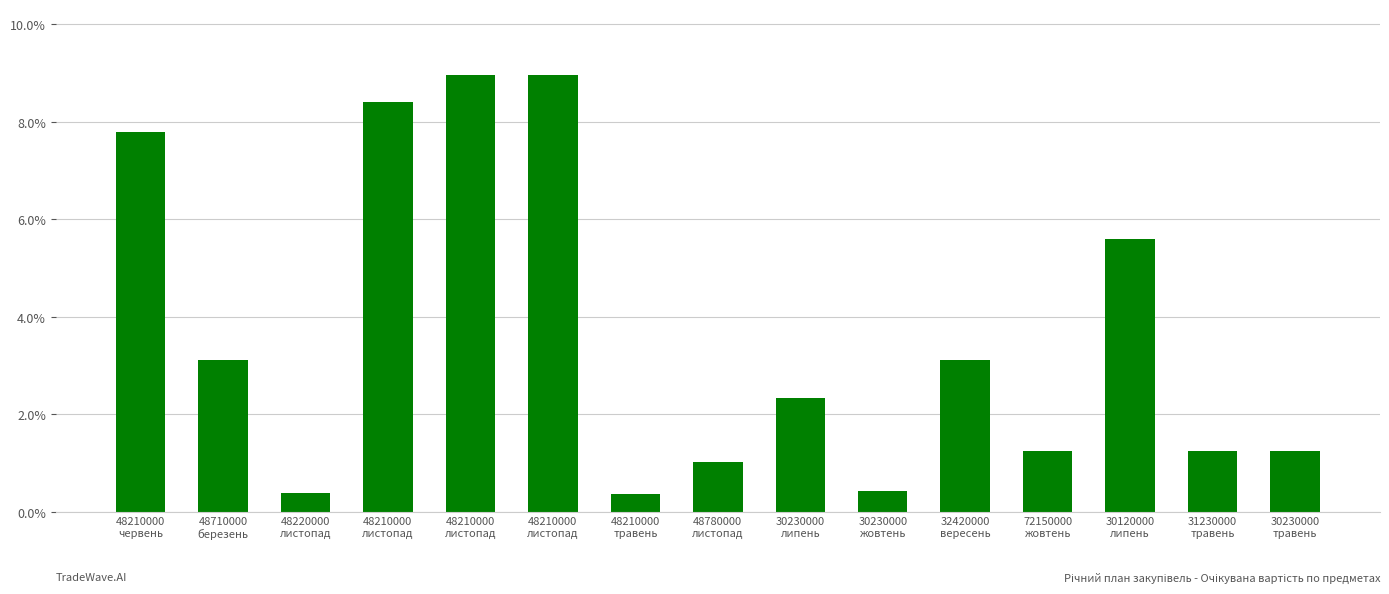

Approximately how many times larger is the value at 30230000
травень compared to 31230000
травень?

1.0